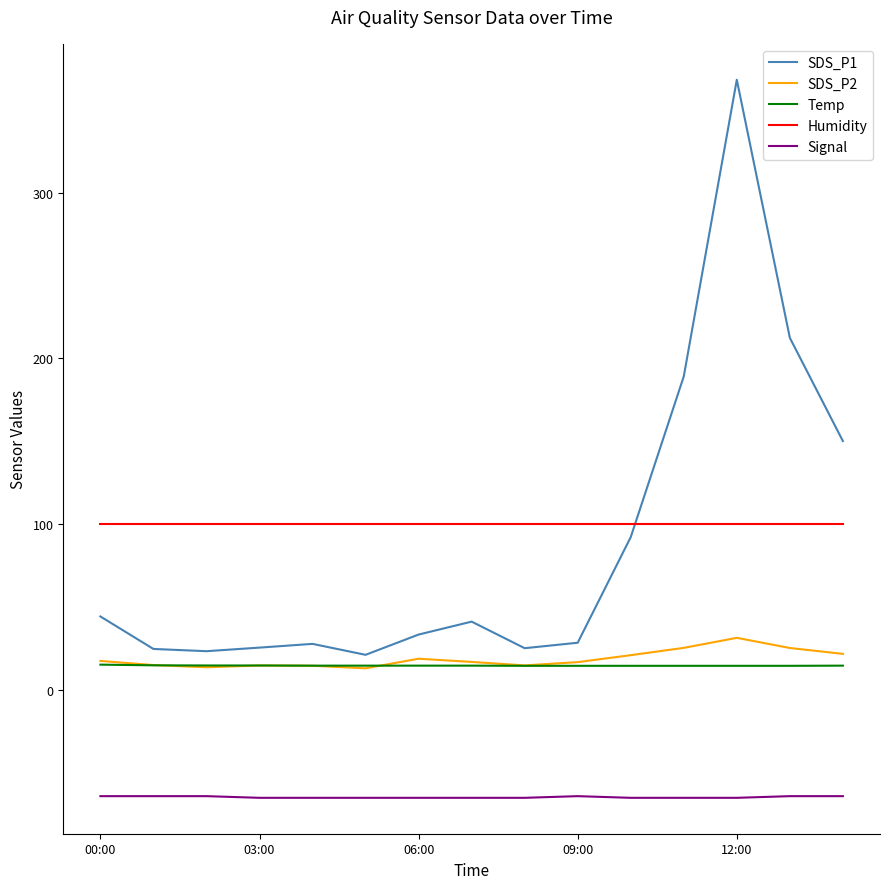

What is the smallest value displayed?

-65.0